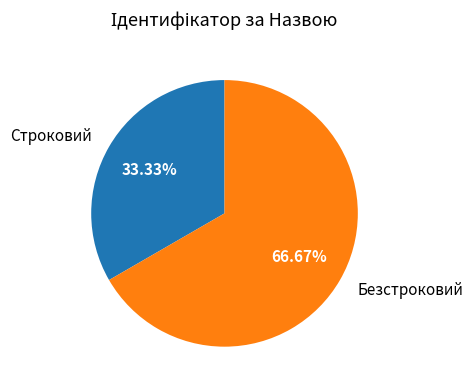

Is it true that Строковий is 22% of the pie?

False